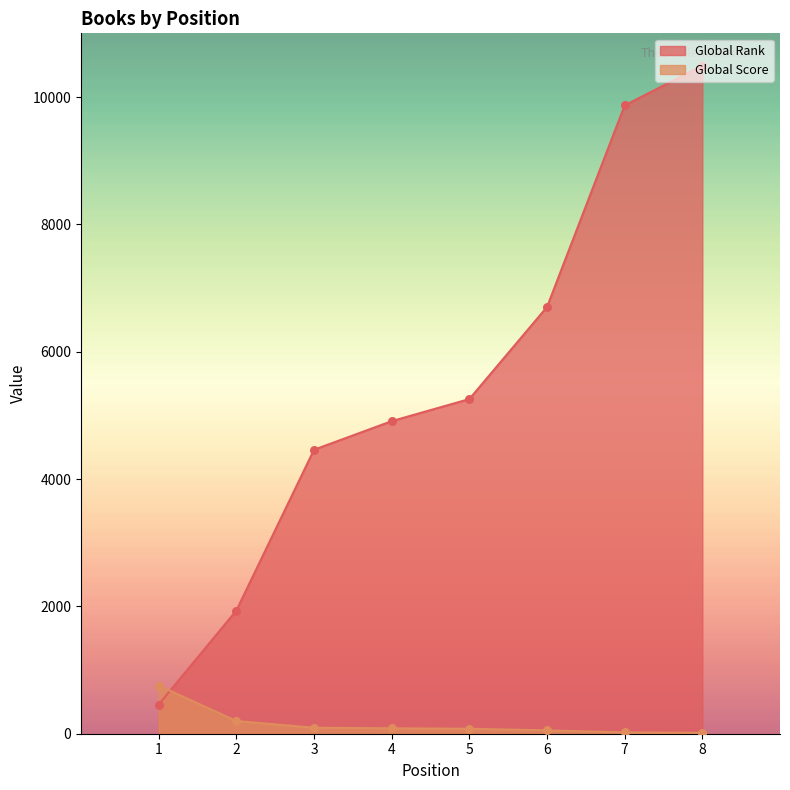

Which series has the largest total across all categories?

Global Rank